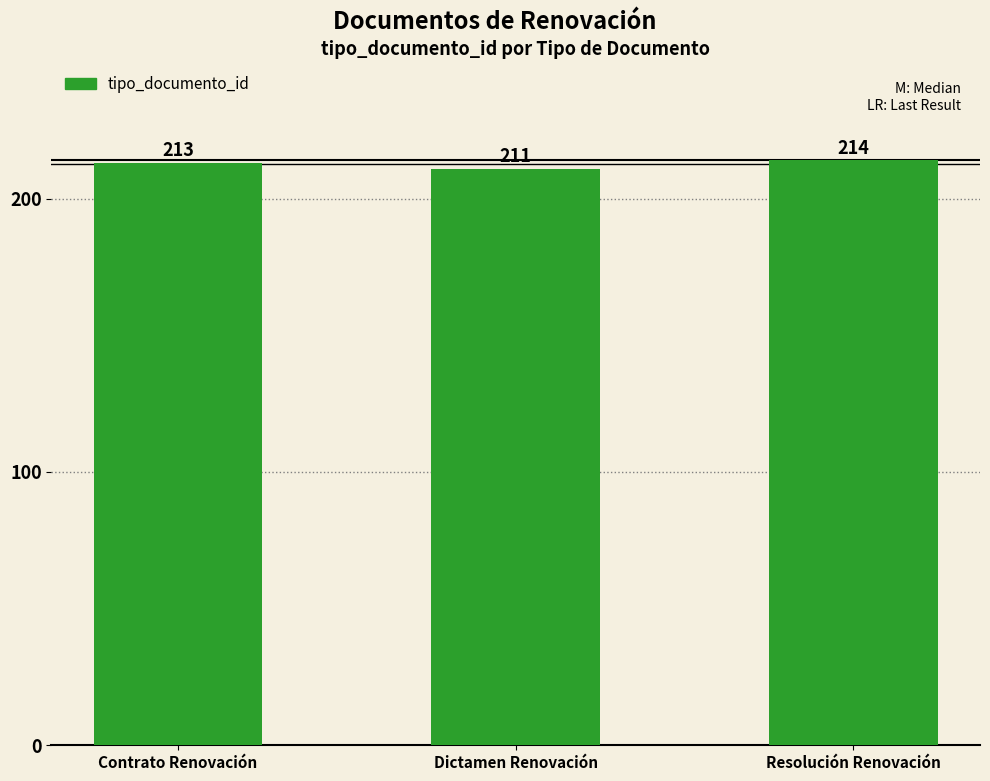

Reading left to right, what are all the values shown in this chart?

Contrato Renovación=213	Dictamen Renovación=211	Resolución Renovación=214